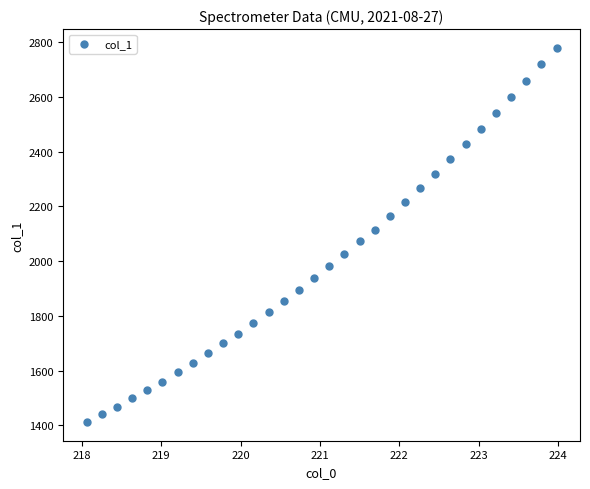

What is the range of X values (max minus min)?

5.9